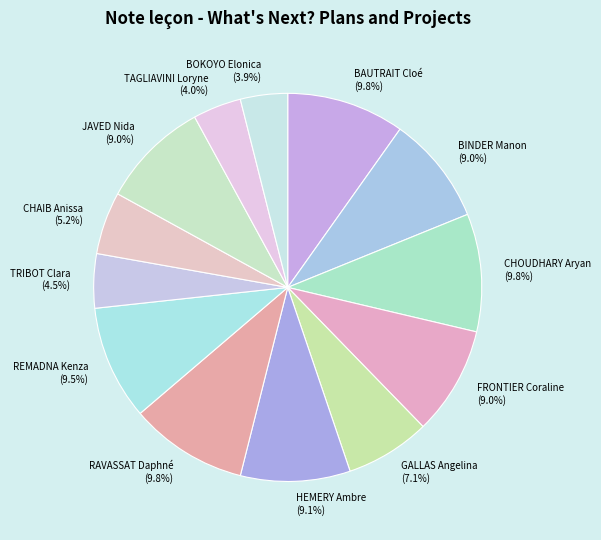

True or false: BINDER Manon accounts for 1% of the total.

False